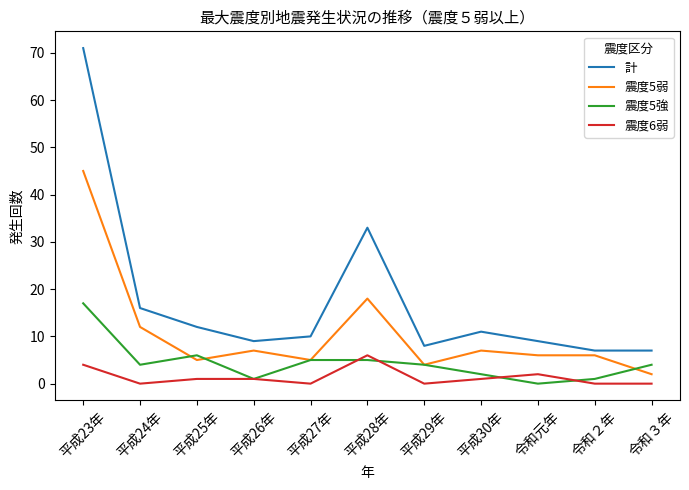

At how many categories does at least one series exceed 52?

1